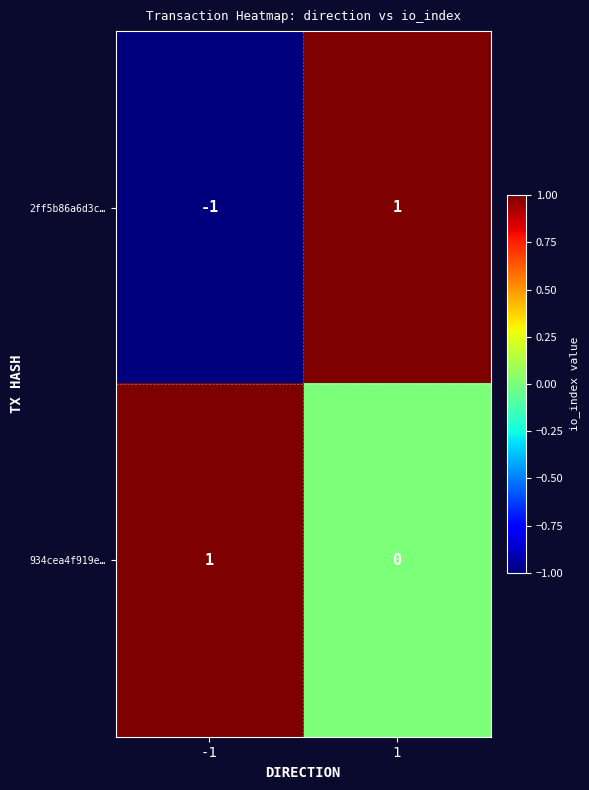

Reading left to right, list all the values displayed in this chart.

2ff5b86a6d3c…: -1	1
934cea4f919e…: 1	0